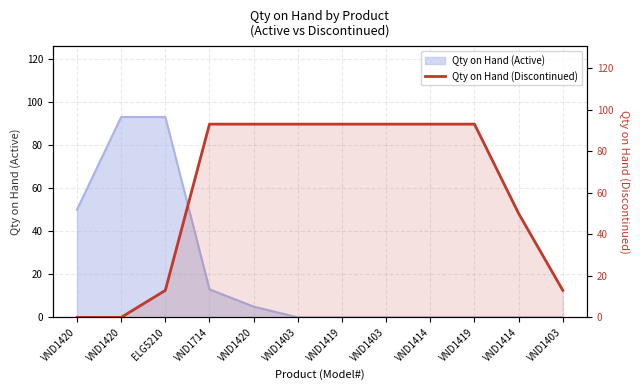

Read the value at VND1420, to the nearest 10.

90